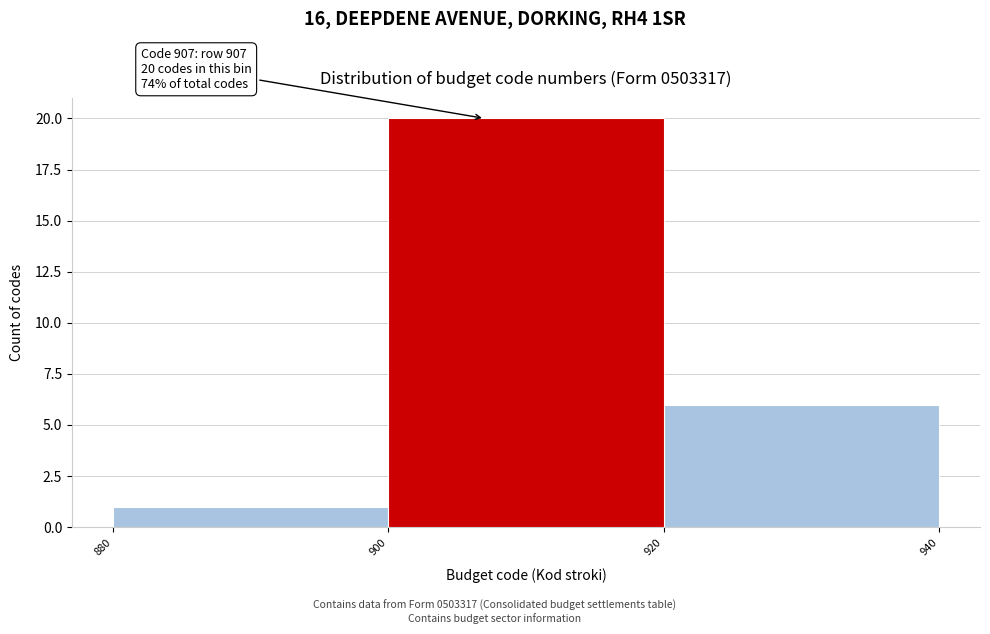

Which range on the x-axis has the tallest bar?

900 to 920